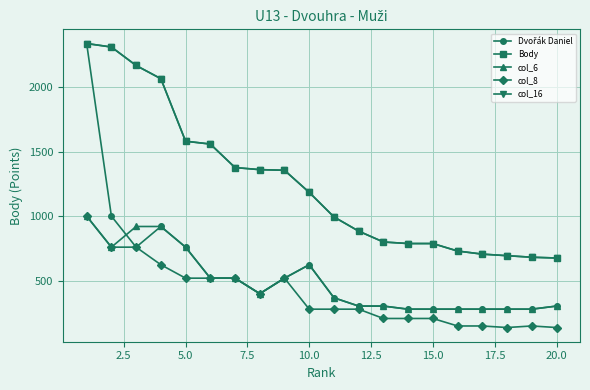

Does the chart have visible grid lines?

Yes